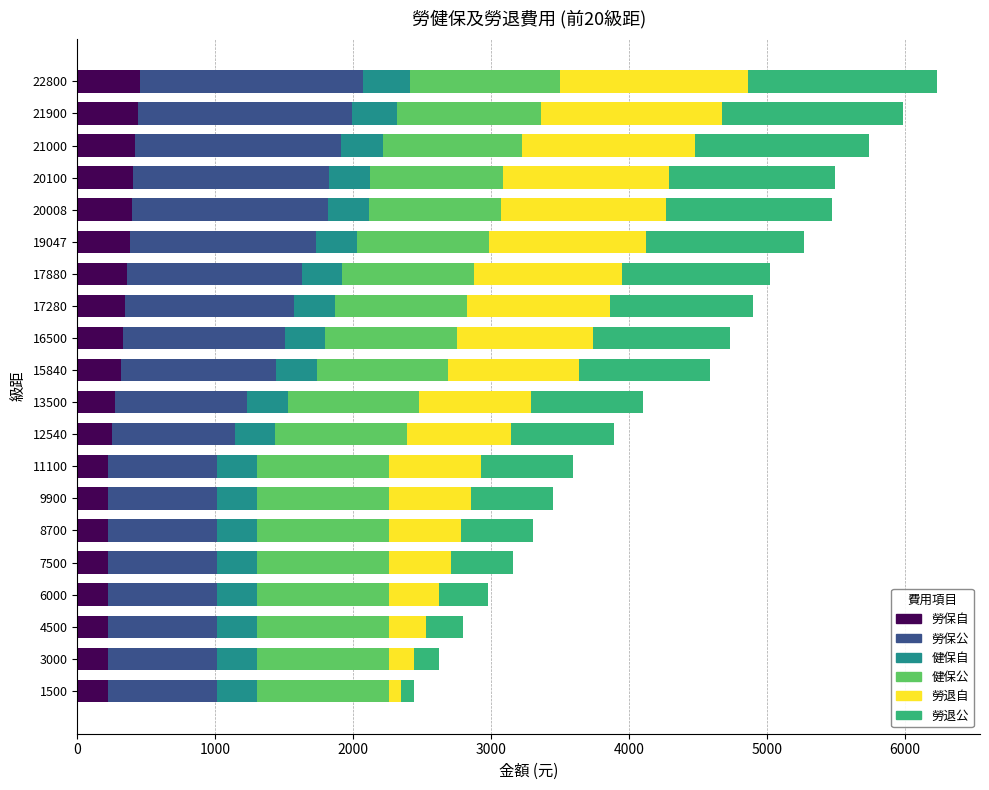

What is the total value across all series at 22800?

6235